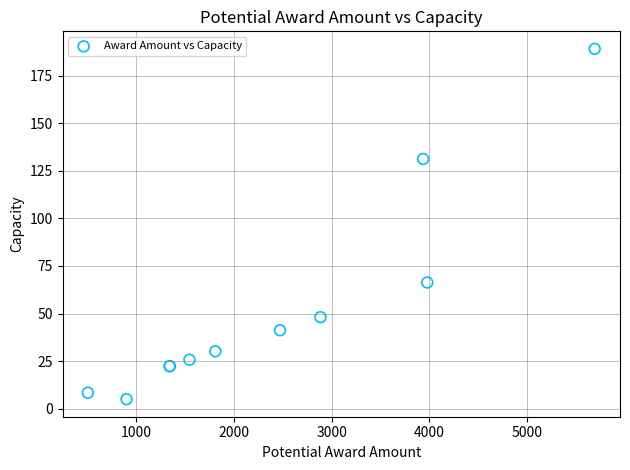

What Y value in the scatter plot is closest to 97?

66.3